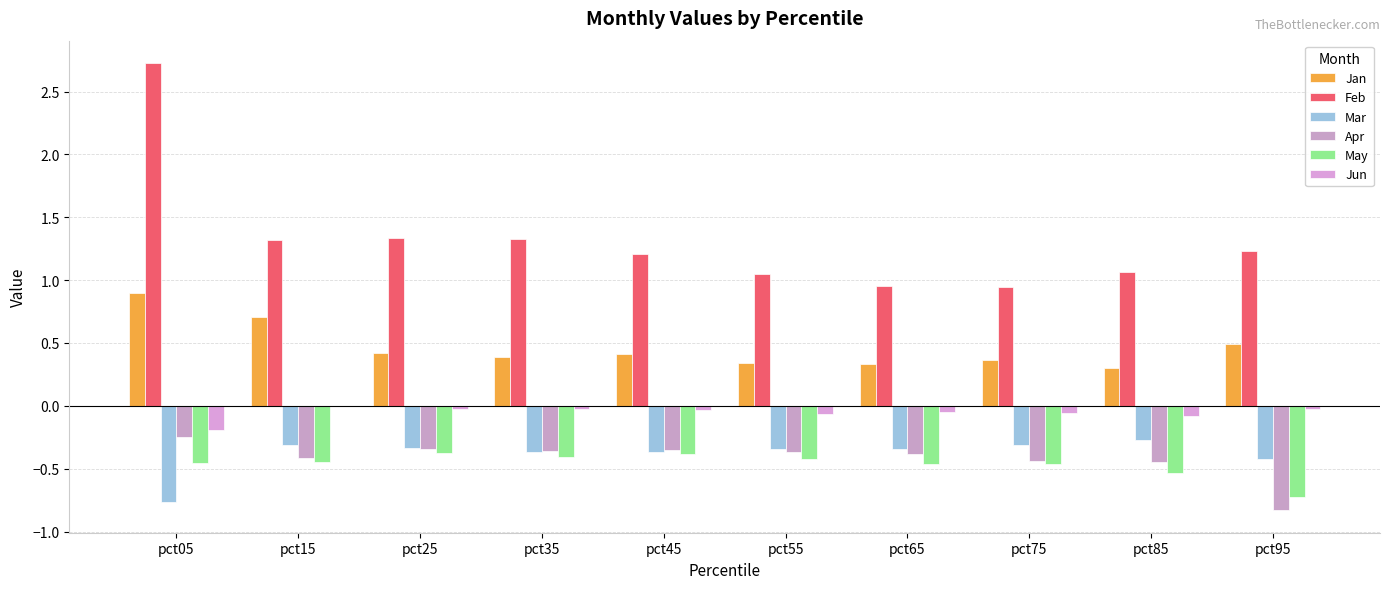

How many data points in Feb are above 1?

8